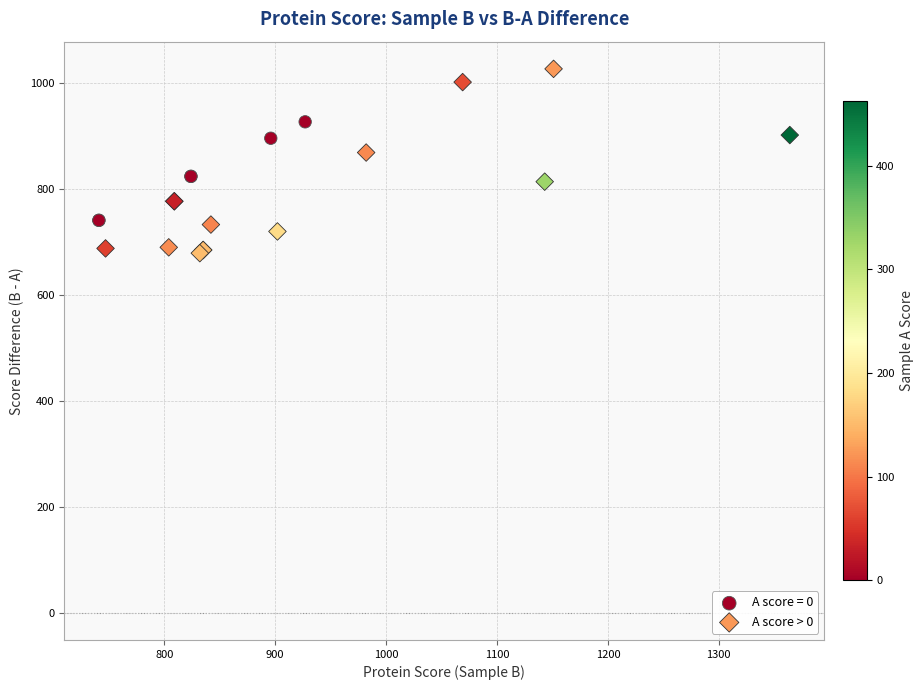

Which series reaches the maximum Y coordinate?

A score > 0